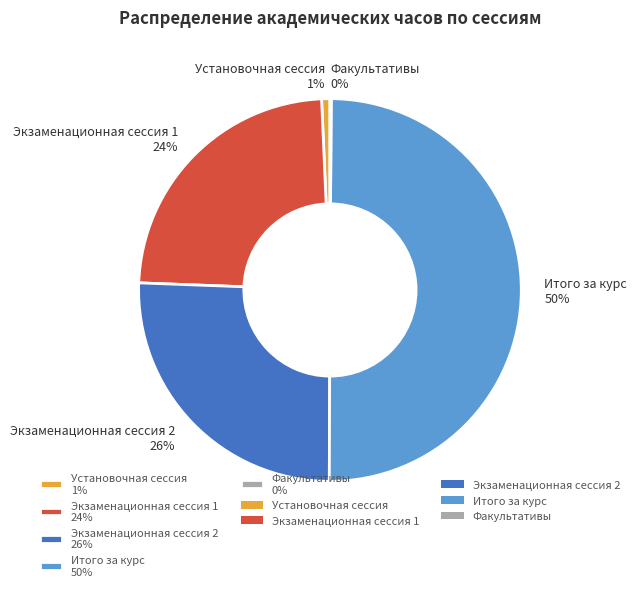

What is the ratio of the value at Экзаменационная сессия 2 to the value at Экзаменационная сессия 1?

1.1